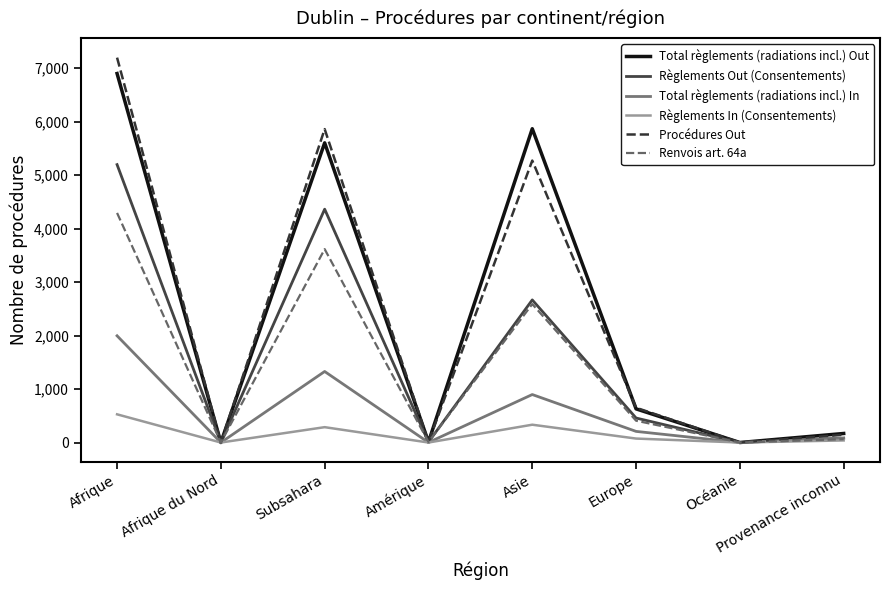

What position from the left is Afrique?

1